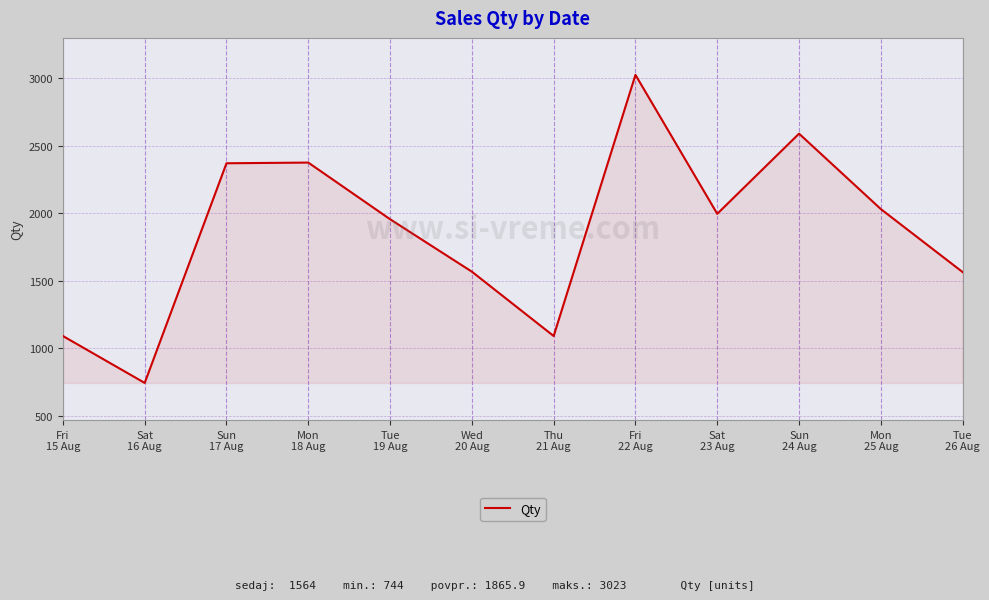

Which label corresponds to the smallest value in the chart?

Sat
16 Aug